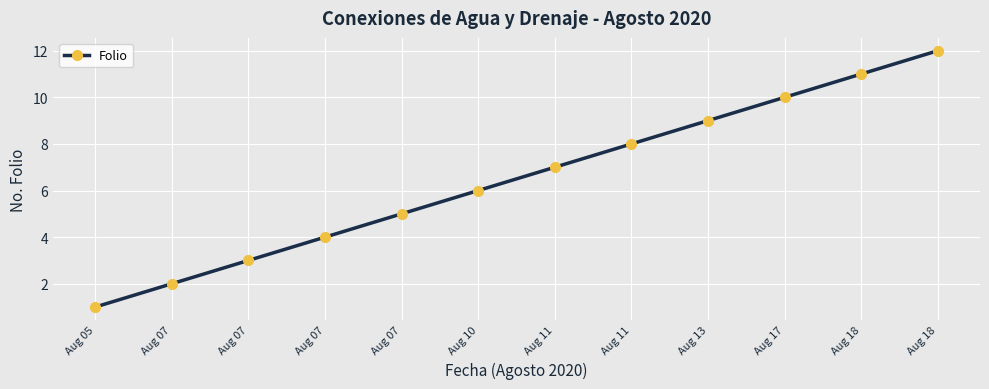

The chart shows a value of 2 at Aug 07. True or false?

True